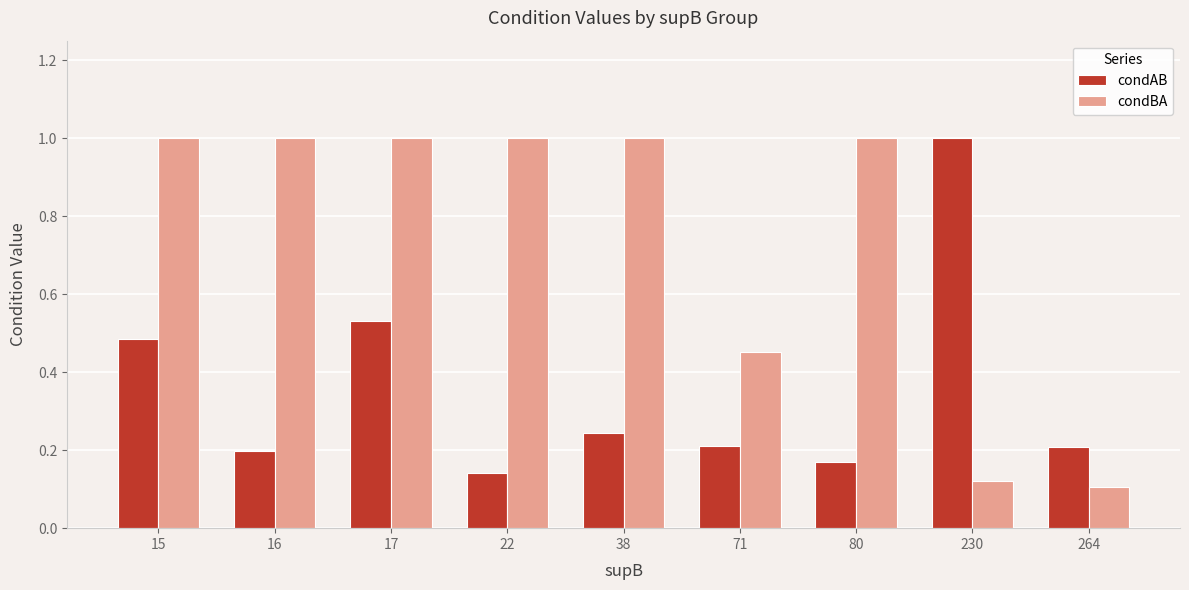

What is the spread (max minus min) of values at 16?

0.8